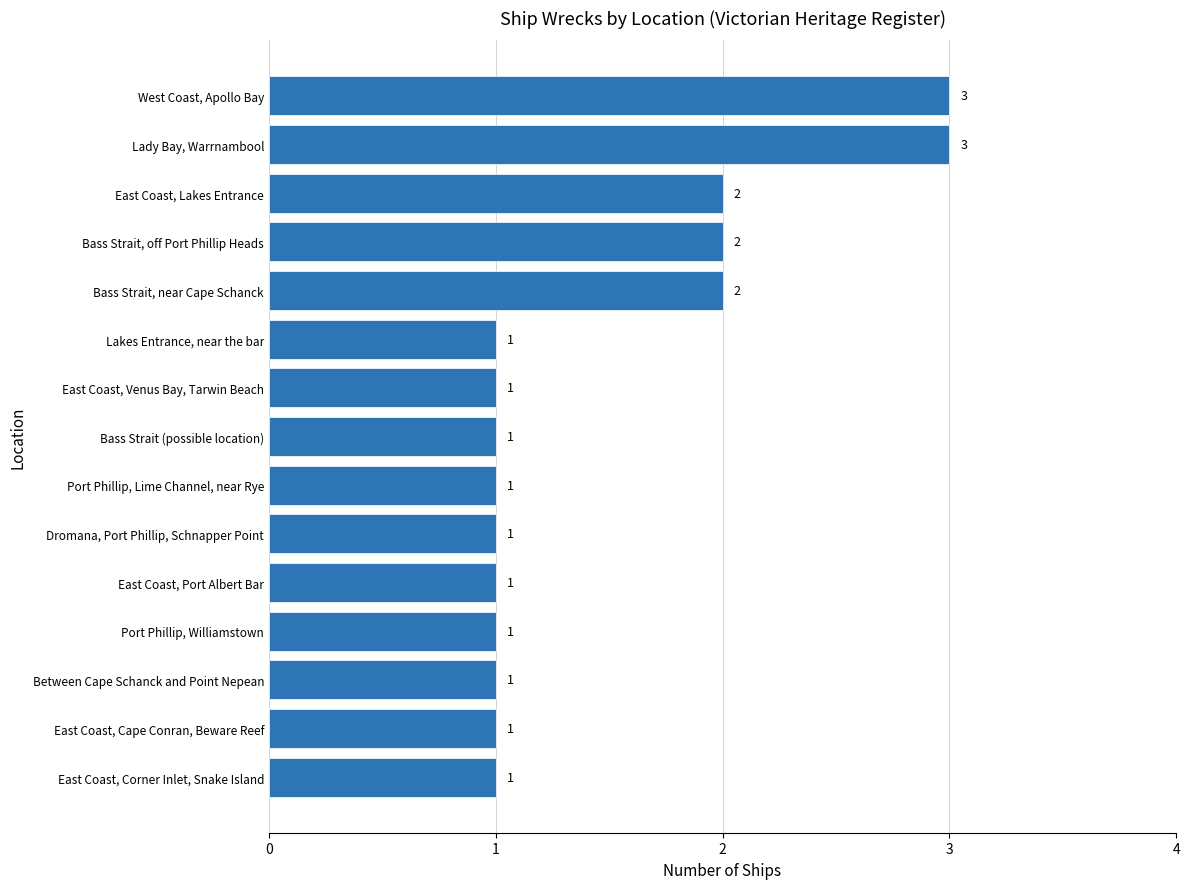

What is the difference between the maximum and minimum values?

2